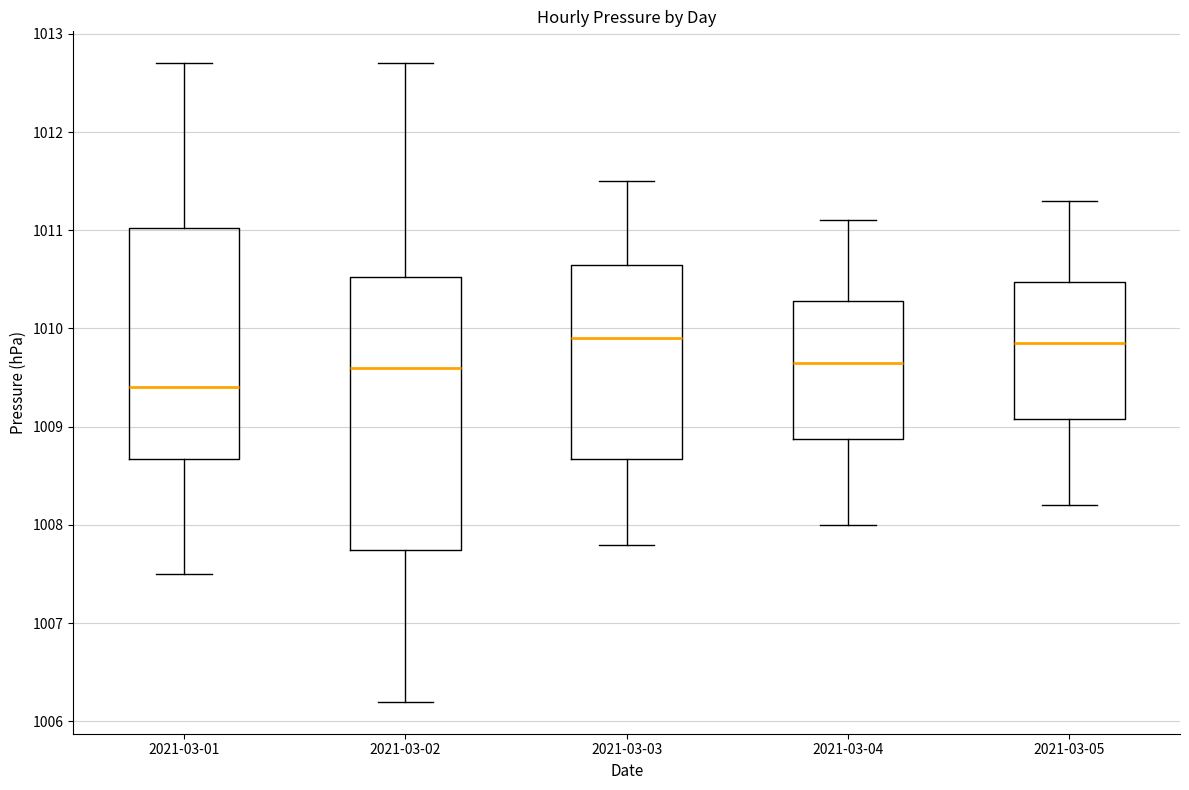

Where does the lower whisker of the box for 2021-03-01 end on the y-axis? The values are not printed on the chart, so give them approximately, as read against the axis.

1007.5